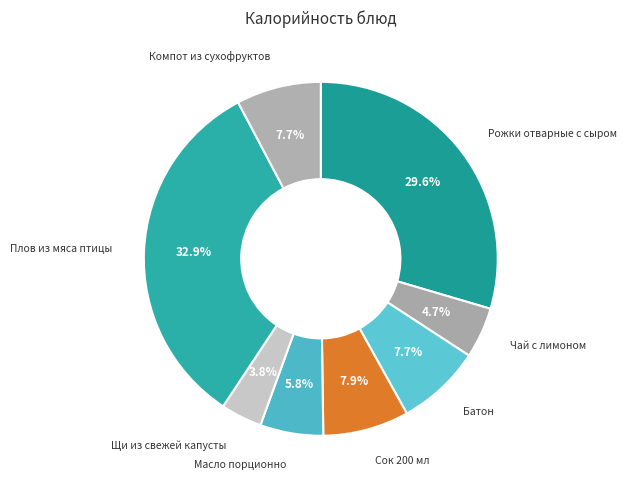

To the nearest percent, what is the average slice percentage?

12%